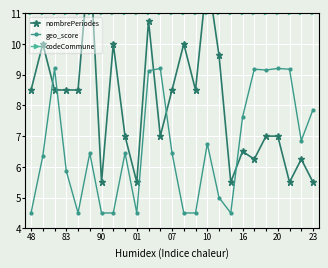

Count the number of categories in the chart.

25